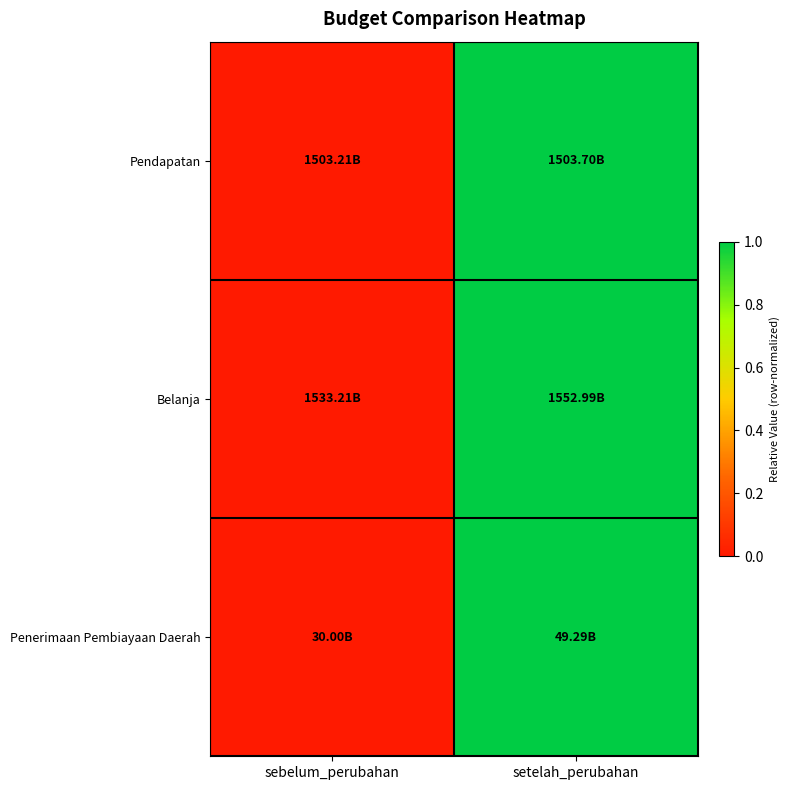

Reading left to right, what are all the values shown in this chart?

Pendapatan: sebelum_perubahan=0	setelah_perubahan=1
Belanja: sebelum_perubahan=0	setelah_perubahan=1
Penerimaan Pembiayaan Daerah: sebelum_perubahan=0	setelah_perubahan=1